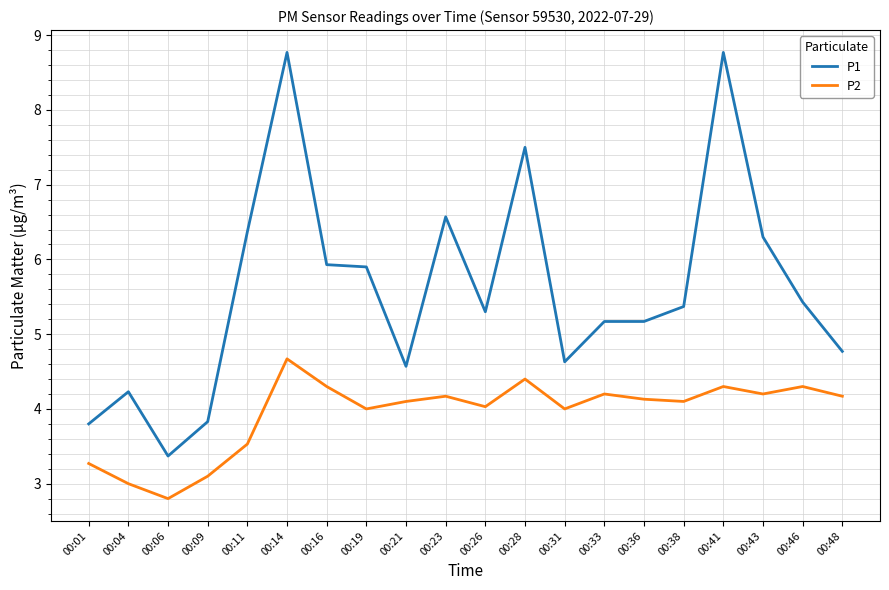

What are all the series names shown in the legend?

P1, P2